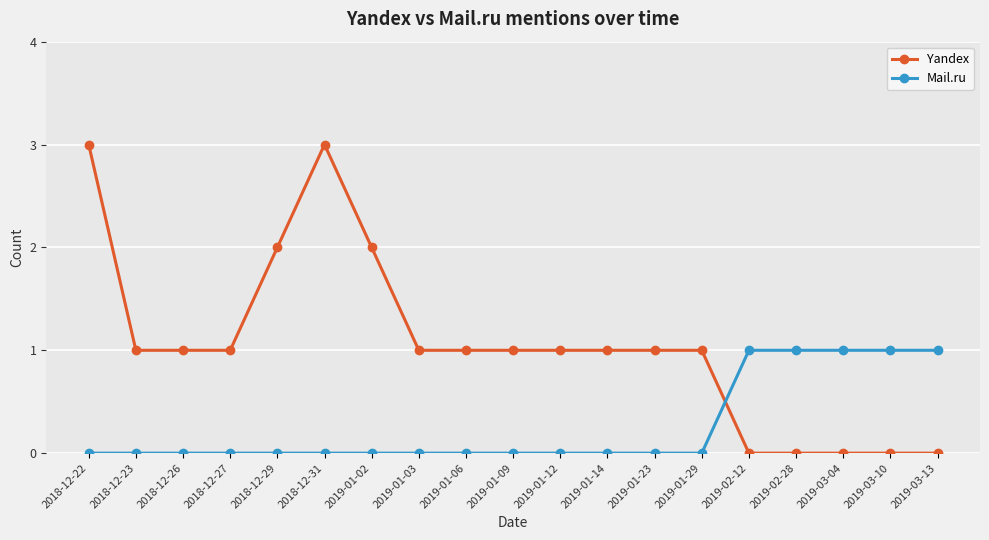

Is the value of Mail.ru at 2018-12-26 greater than the value of Yandex at 2018-12-22?

No